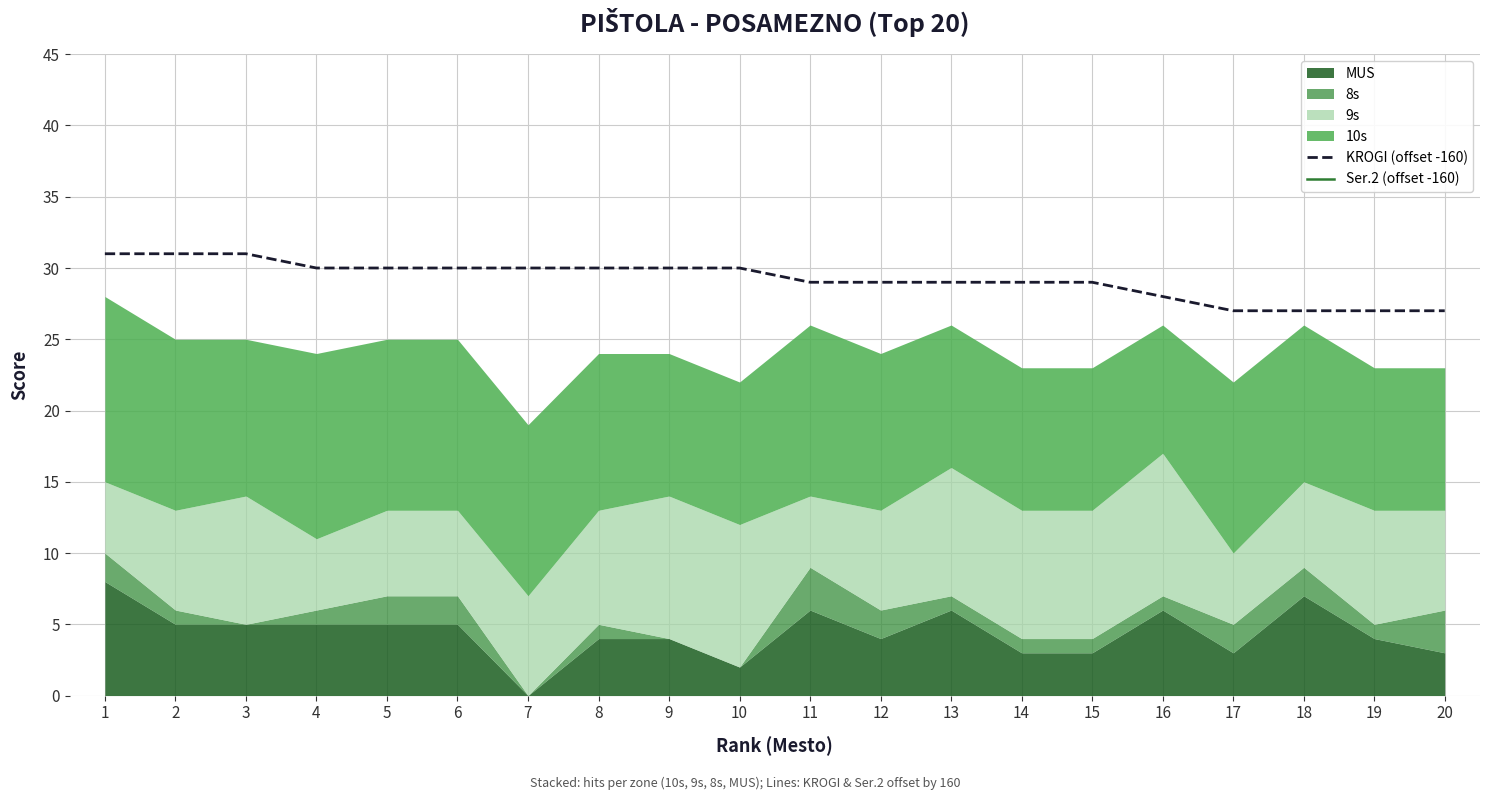

True or false: Ser.2 (offset -160) and KROGI (offset -160) intersect in this chart.

False